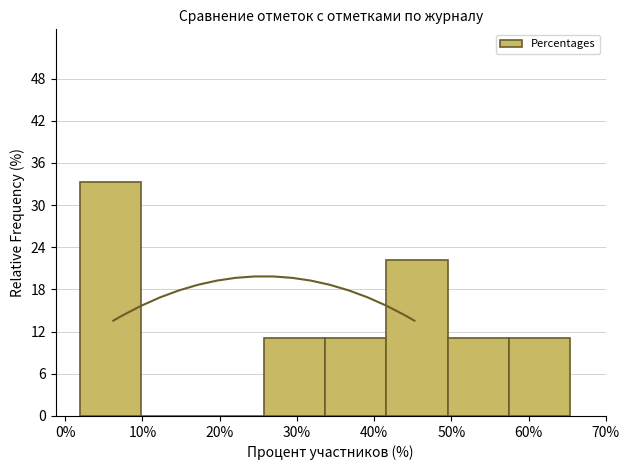

How tall is the bar that spans 2 to 10 on the x-axis? Neither the bar edges nor the heights are printed on the chart, so give them approximately, as read against the axes.

33